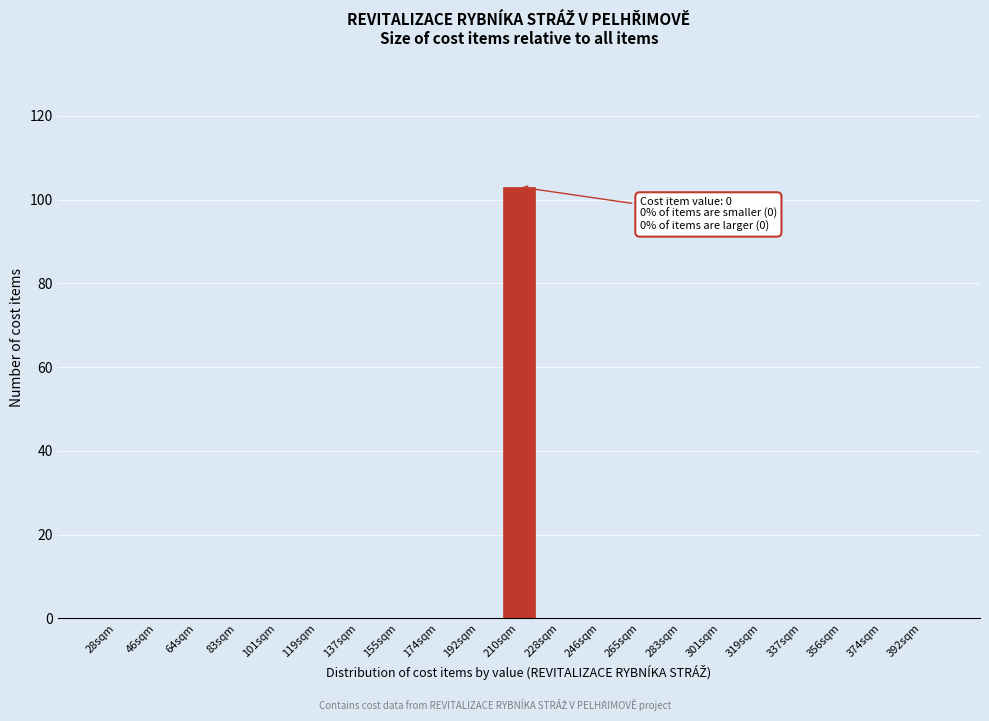

Reading left to right, what are all the values shown in this chart?

28sqm=0	46sqm=0	64sqm=0	83sqm=0	101sqm=0	119sqm=0	137sqm=0	155sqm=0	174sqm=0	192sqm=0	210sqm=103	228sqm=0	246sqm=0	265sqm=0	283sqm=0	301sqm=0	319sqm=0	337sqm=0	356sqm=0	374sqm=0	392sqm=0